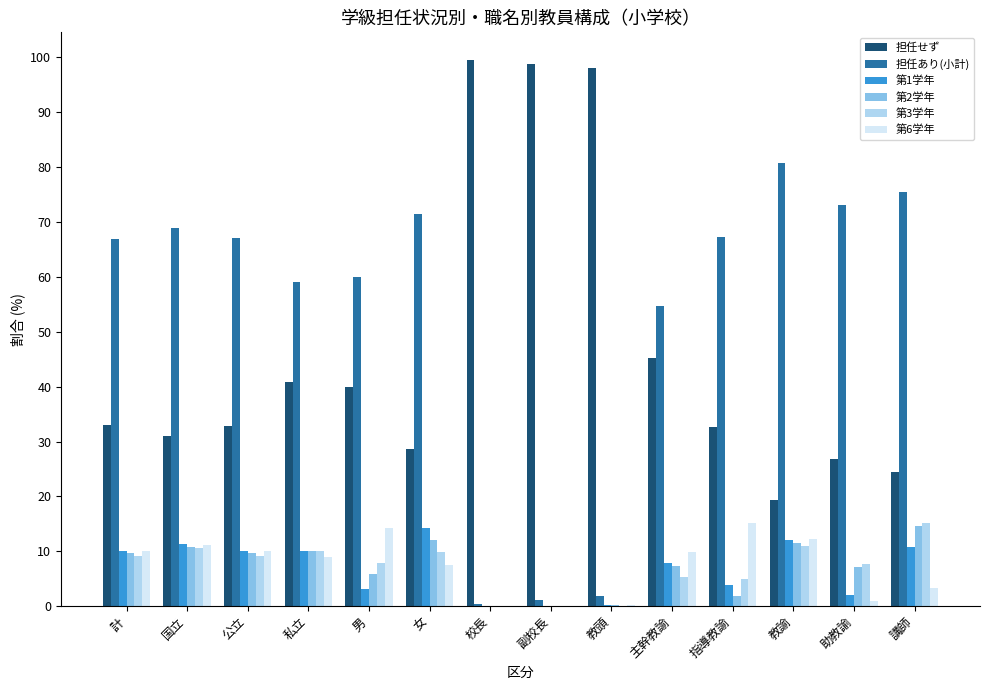

Is it true that 第1学年 equals 7.8 at 主幹教諭?

True